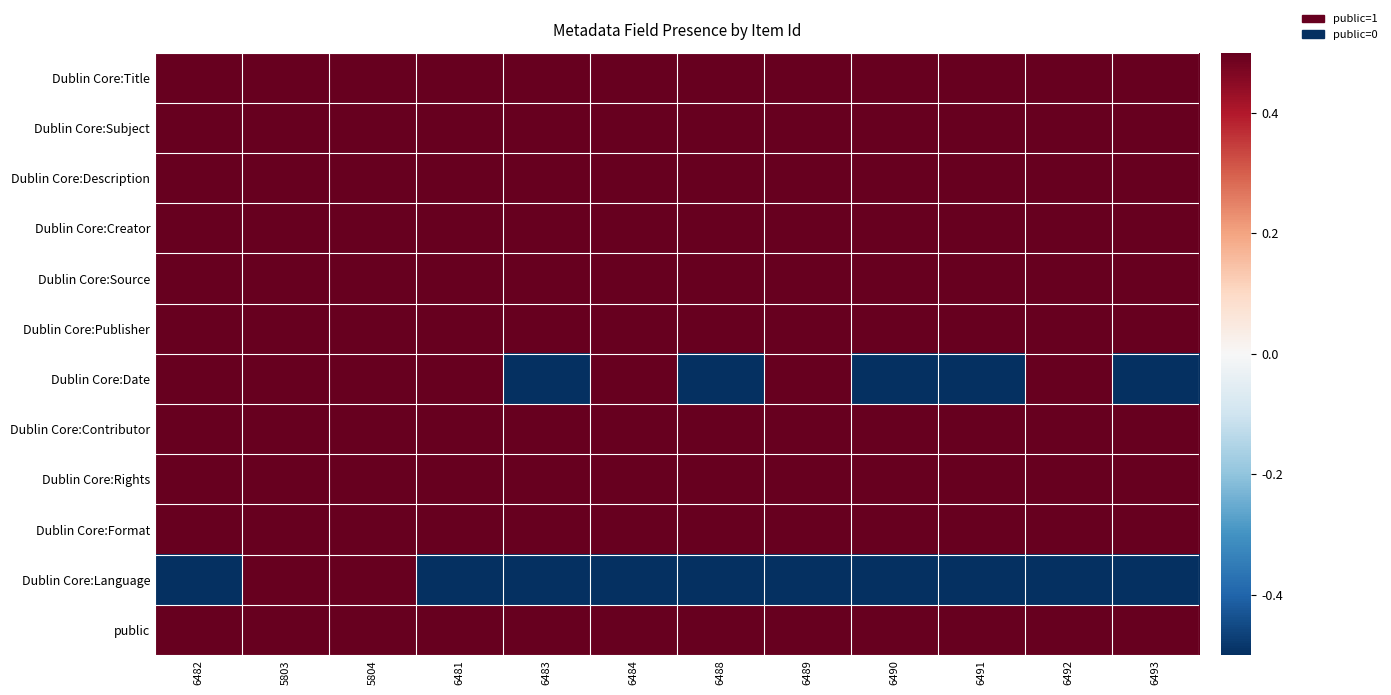

Which has a higher value, 6482 or 6484?

6482